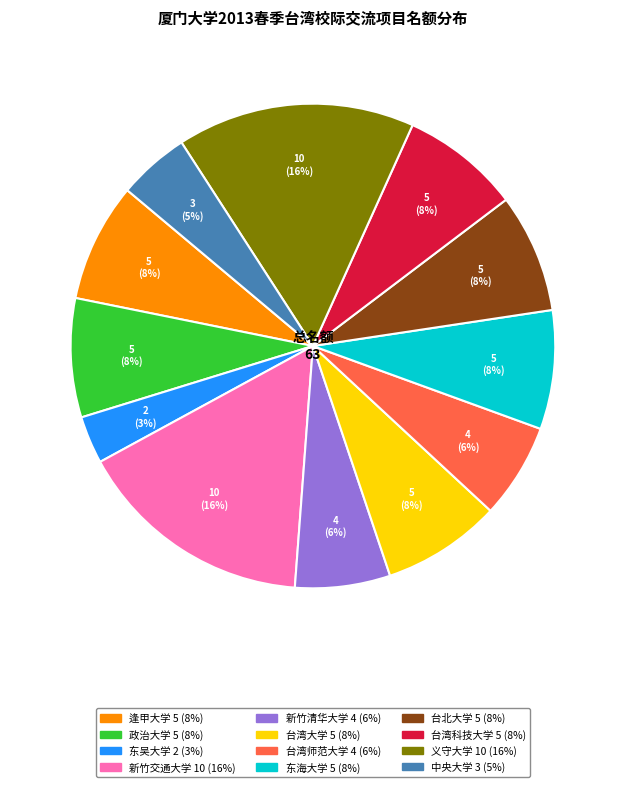

To the nearest percent, what is the average slice percentage?

8%